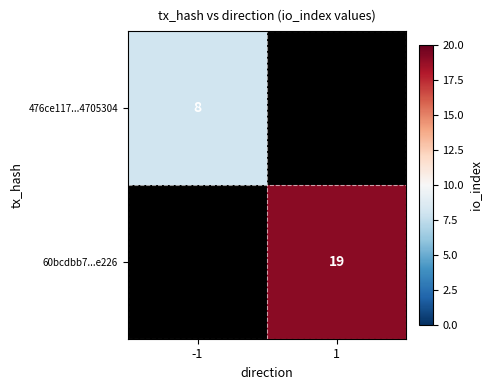

How many data points does each series have?

2